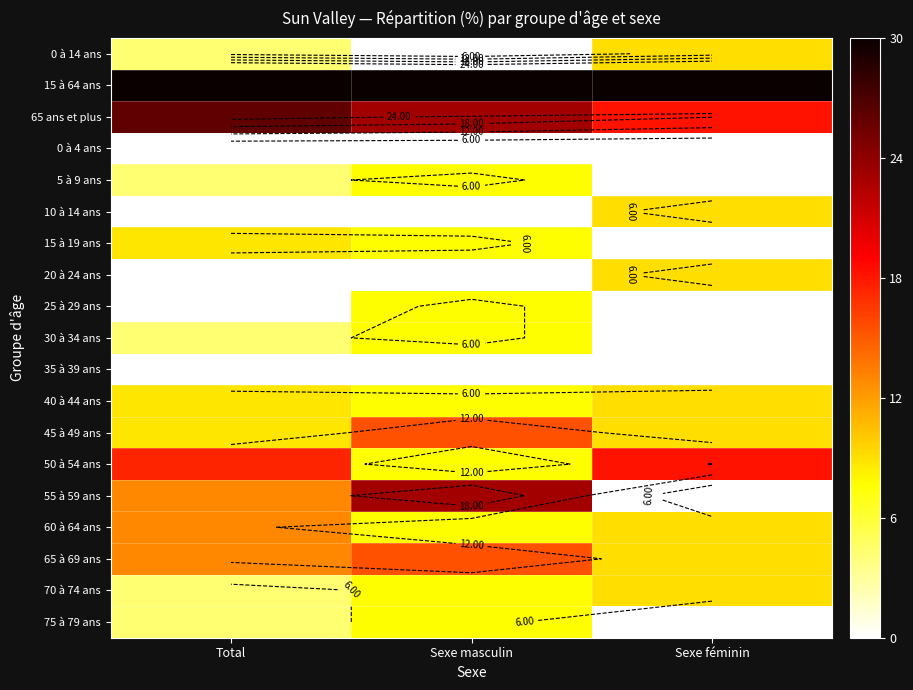

At Sexe féminin, list the series in order from largest to smallest.

15 à 64 ans, 65 ans et plus, 50 à 54 ans, 0 à 14 ans, 10 à 14 ans, 20 à 24 ans, 40 à 44 ans, 45 à 49 ans, 60 à 64 ans, 65 à 69 ans, 70 à 74 ans, 0 à 4 ans, 5 à 9 ans, 15 à 19 ans, 25 à 29 ans, 30 à 34 ans, 35 à 39 ans, 55 à 59 ans, 75 à 79 ans